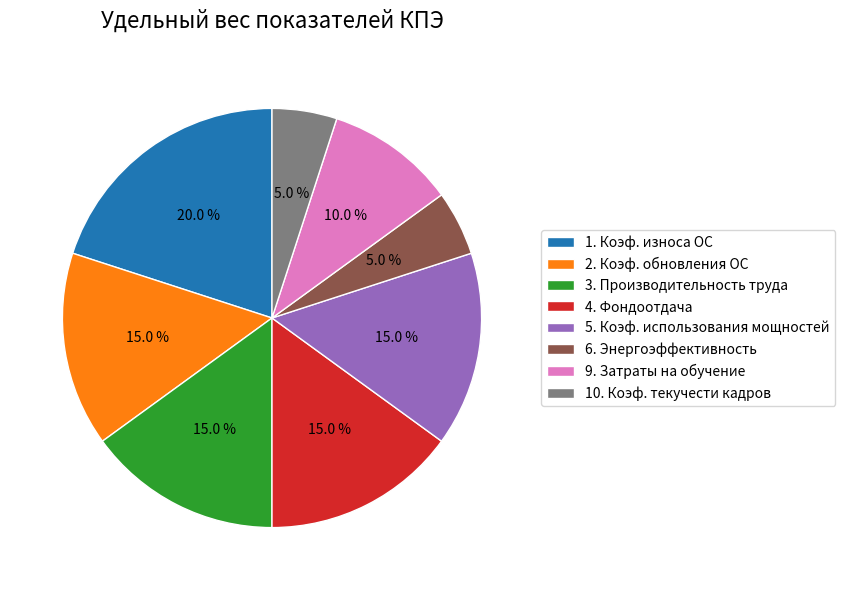

Is it true that 4. Фондоотдача is 3% of the pie?

False